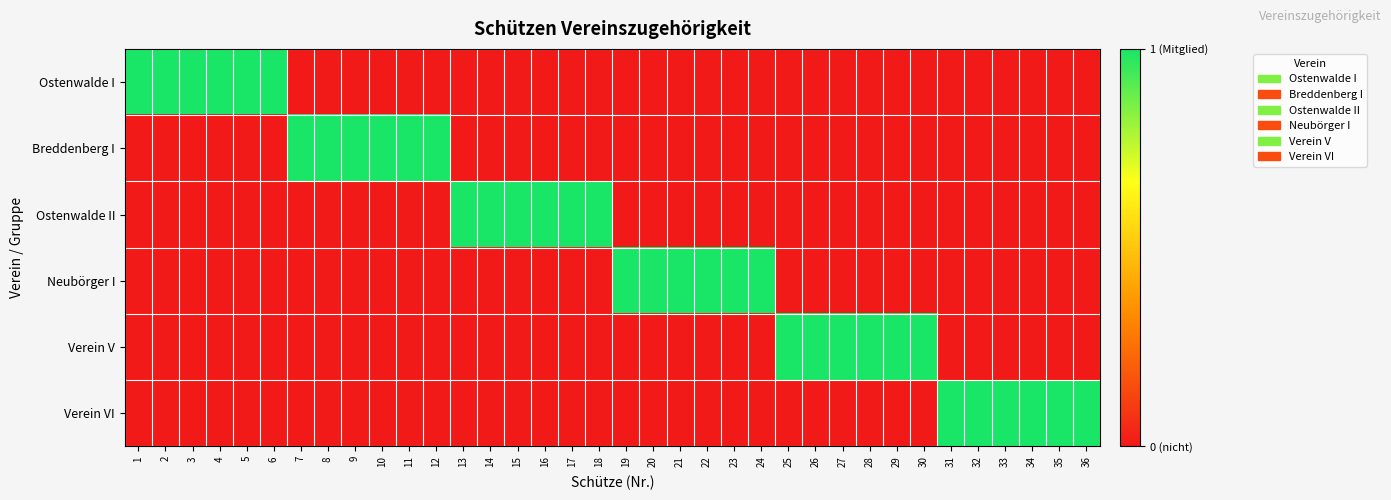

Between 17 and 24, which series saw the biggest shift?

Ostenwalde II